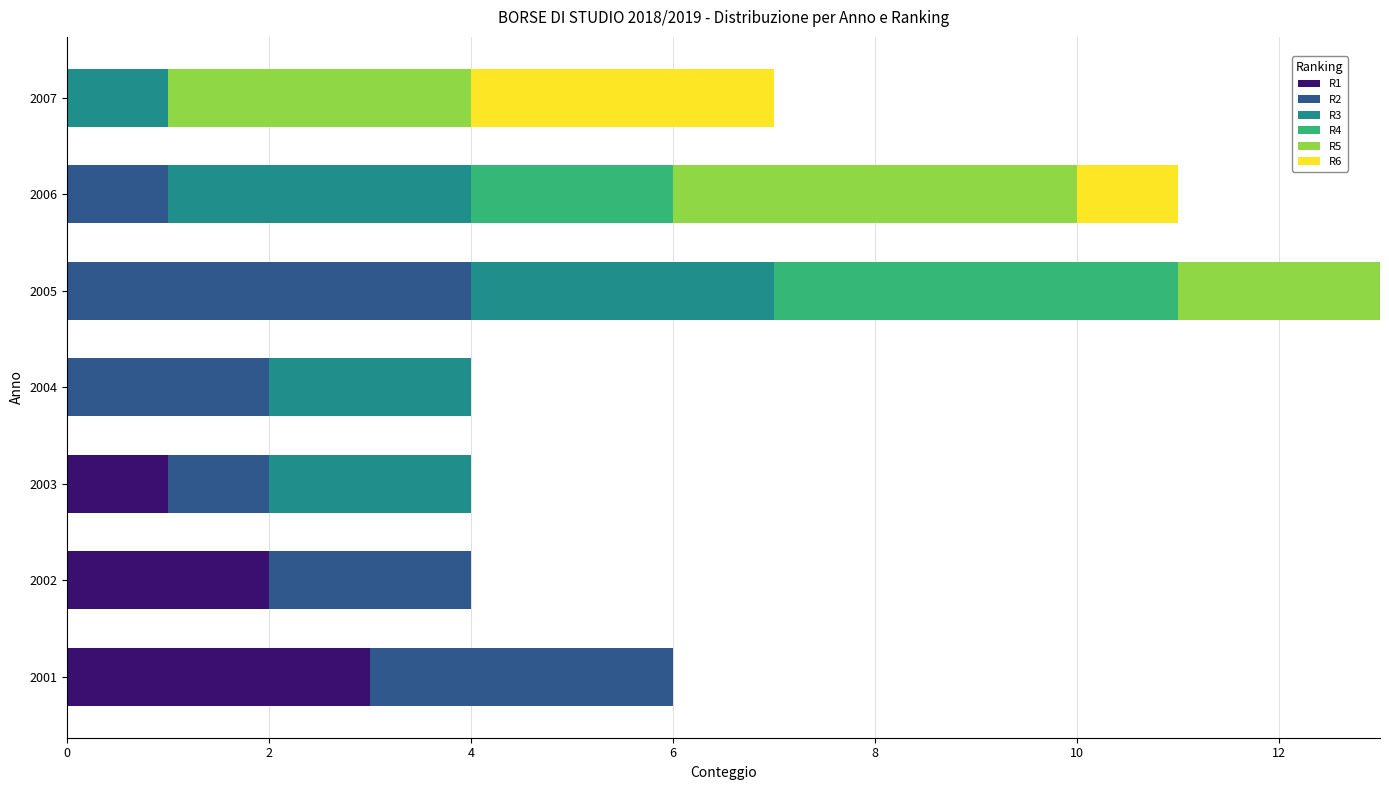

Count the number of data series in this chart.

6